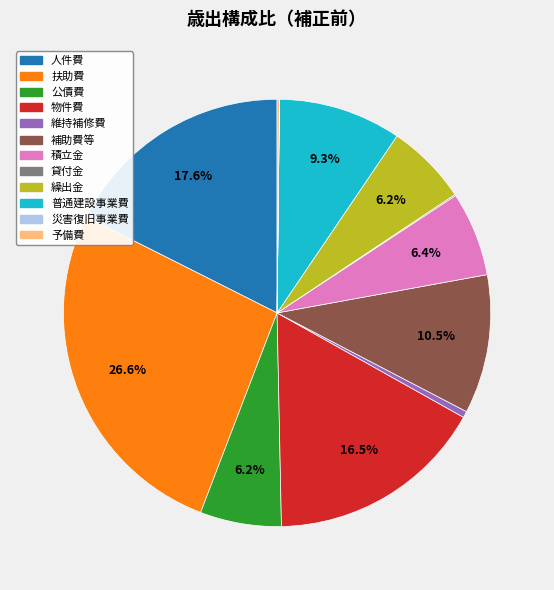

How much of the chart is everything except 普通建設事業費?

90.7%